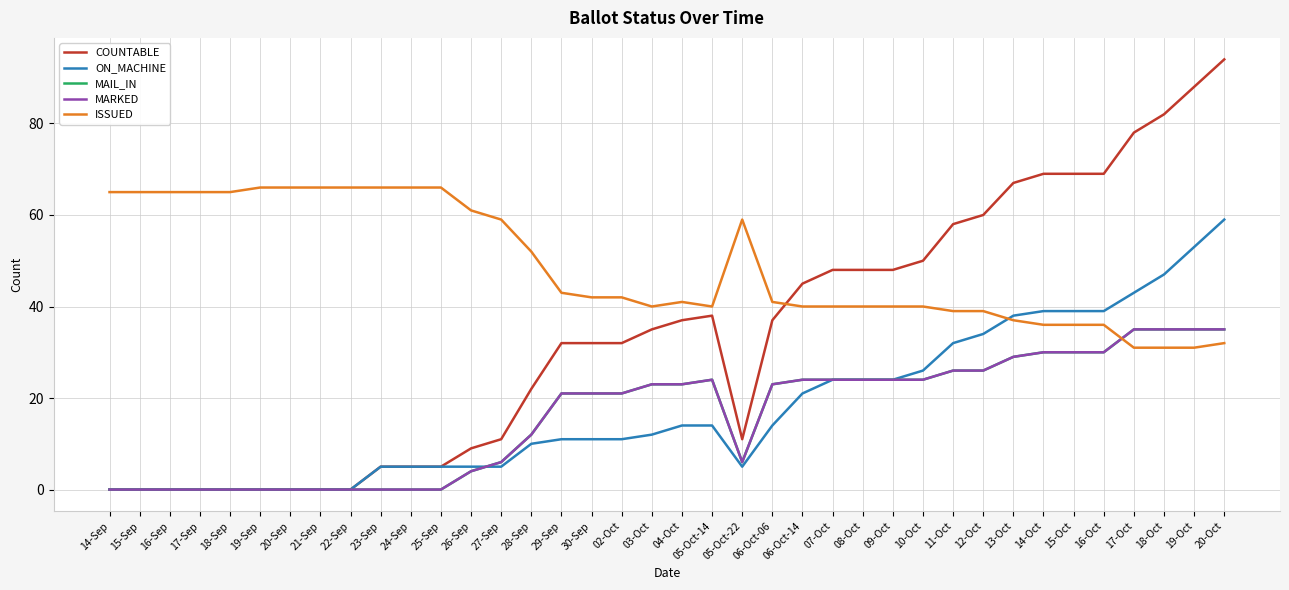

Where is the first local maximum for ISSUED?

04-Oct